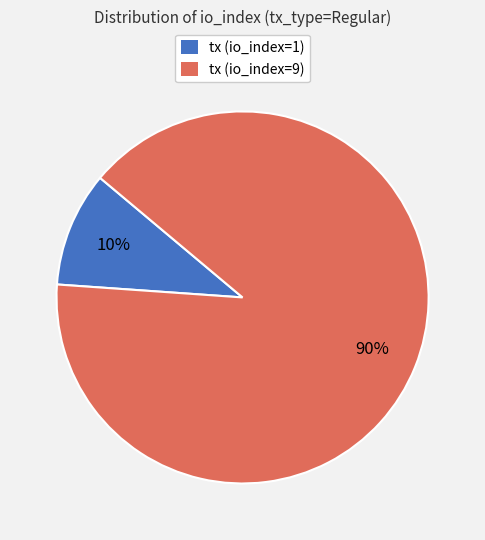

Combined, do tx (io_index=9) and tx (io_index=1) account for over 50%?

Yes